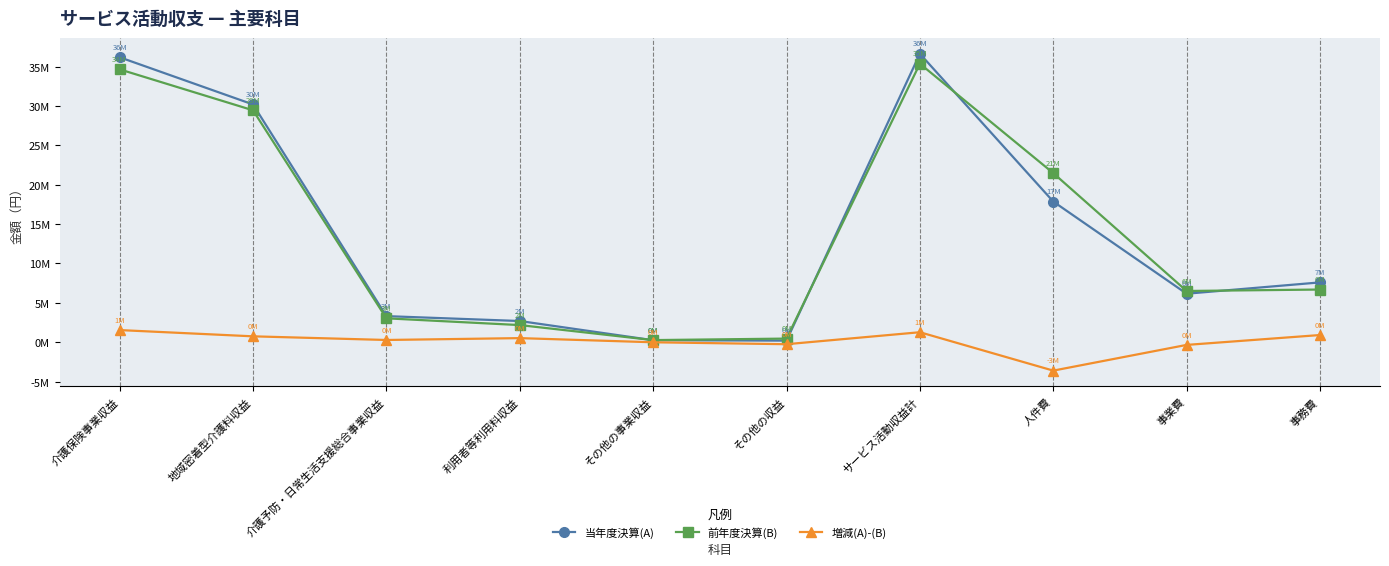

The value of 前年度決算(B) at サービス活動収益計 is 50617382. True or false?

False